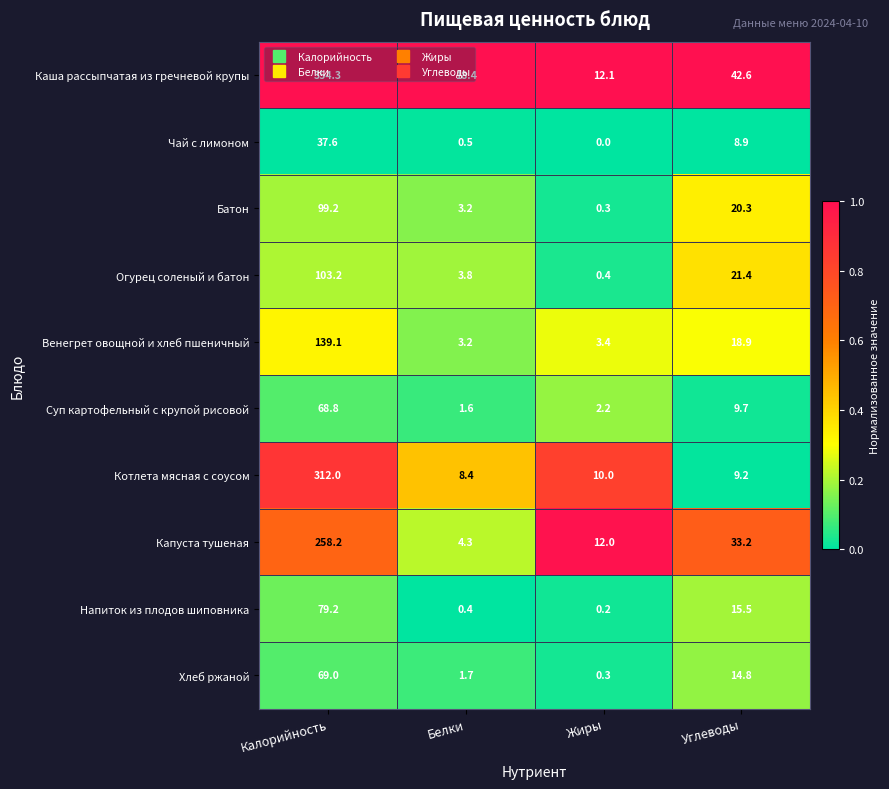

At which category does the chart reach its minimum across all series?

Жиры